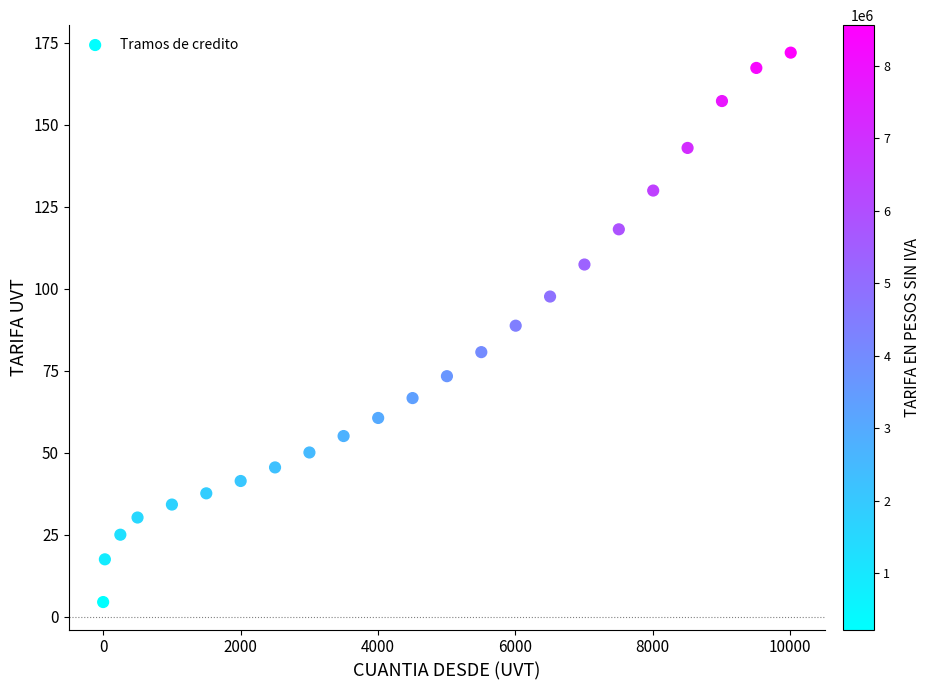

What is the range of Y values (max minus min)?

167.4